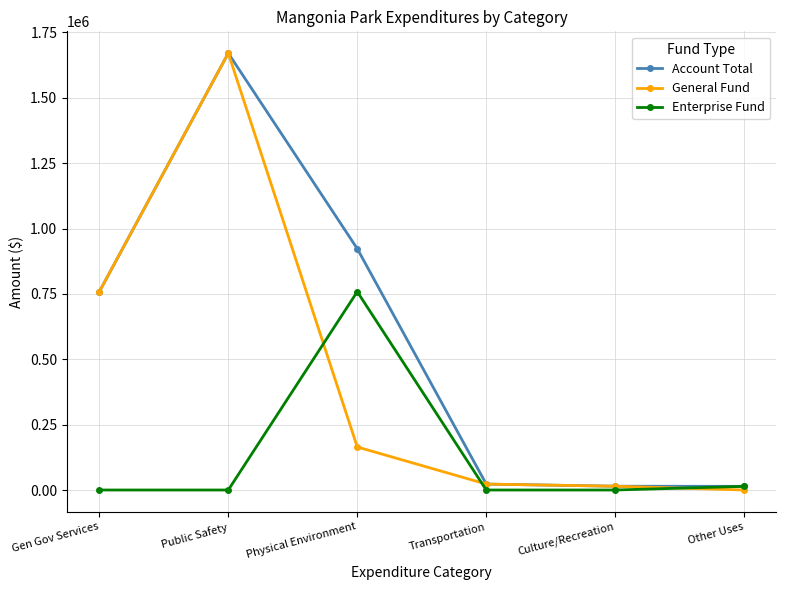

How many distinct data groups are displayed?

3